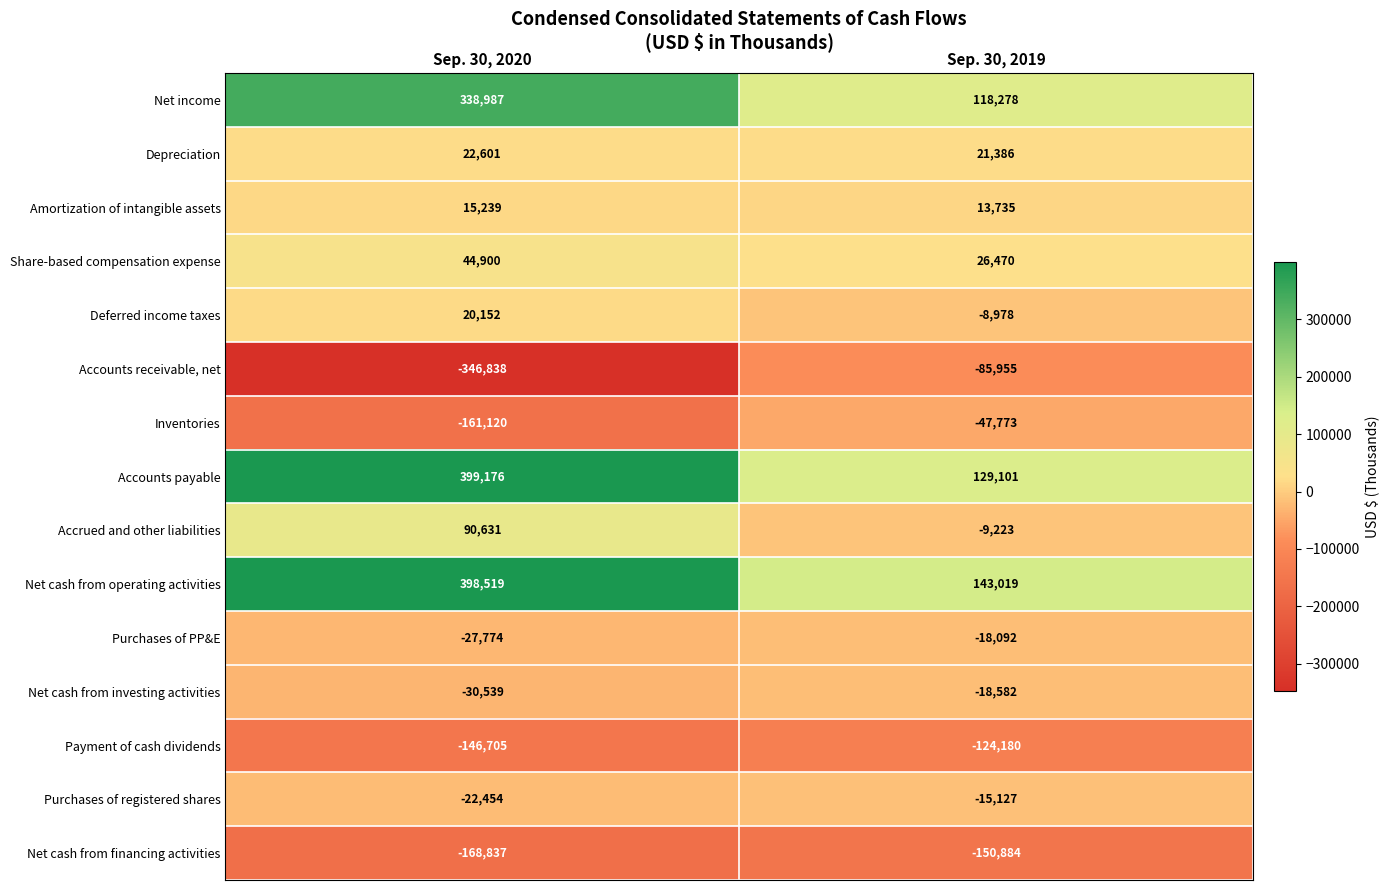

What is the sum of all Share-based compensation expense values?

71370